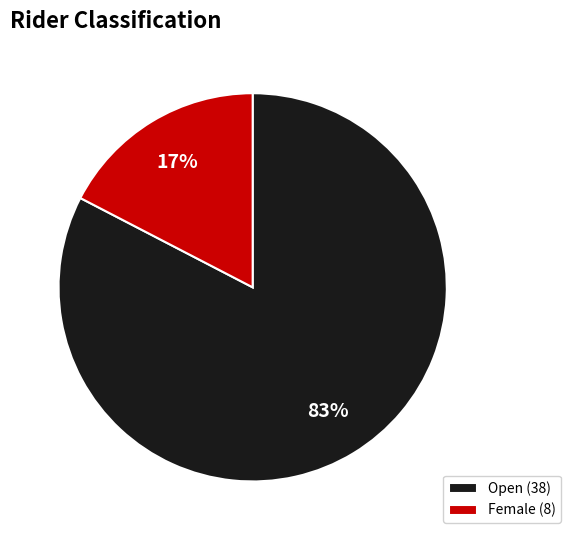

Do Open (38) and Female (8) together represent more than half of the pie?

Yes